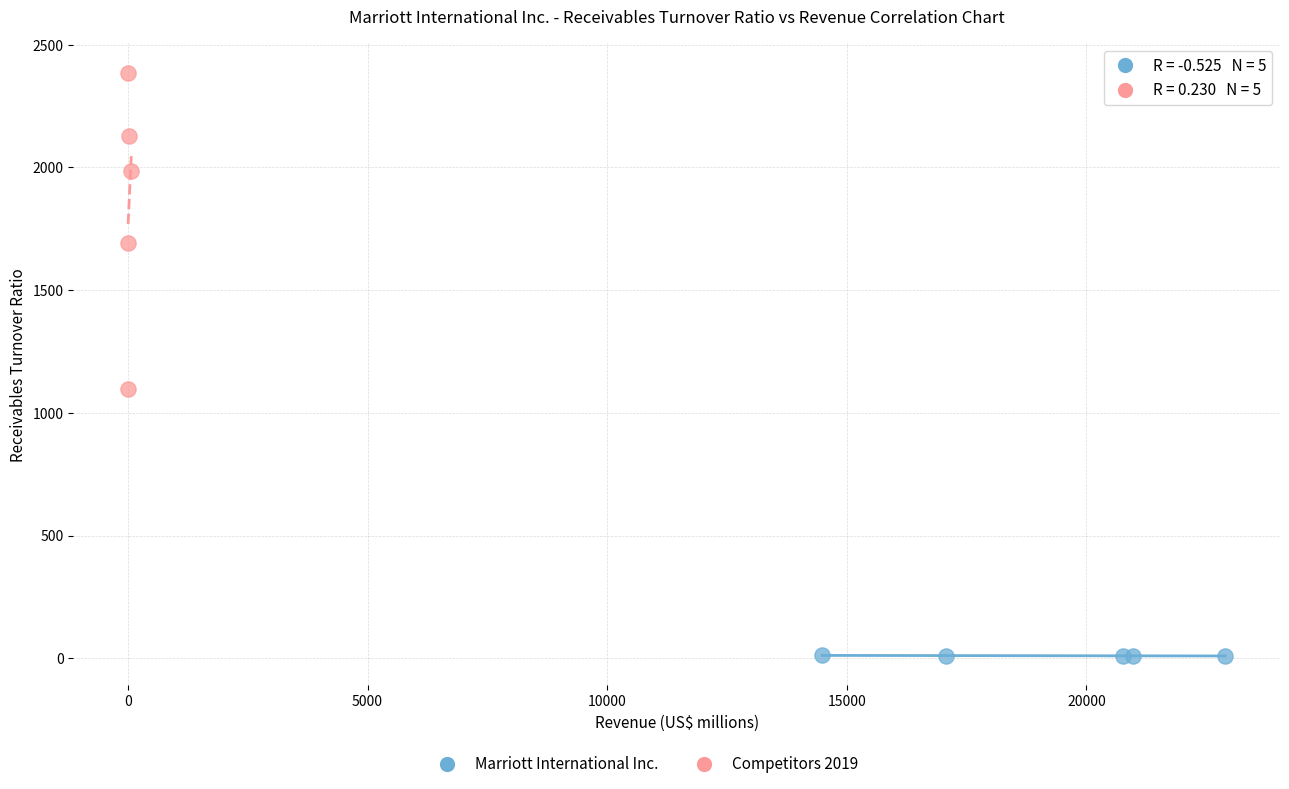

Which series reaches the minimum Y coordinate?

Marriott International Inc.